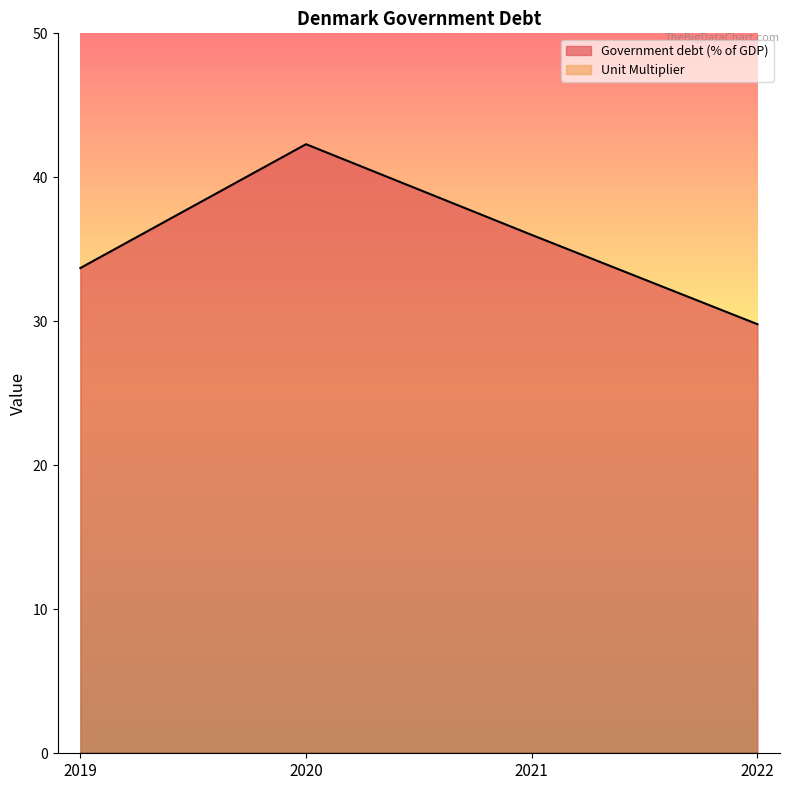

List the labels in order of value, largest first.

2020, 2021, 2019, 2022